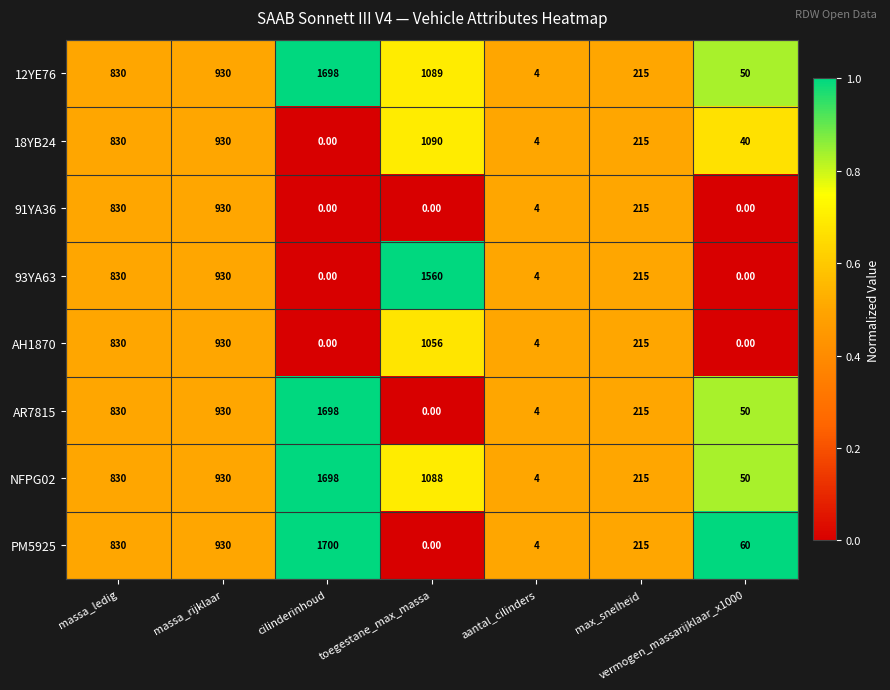

Where is AH1870 nearest to the value 528?

massa_ledig